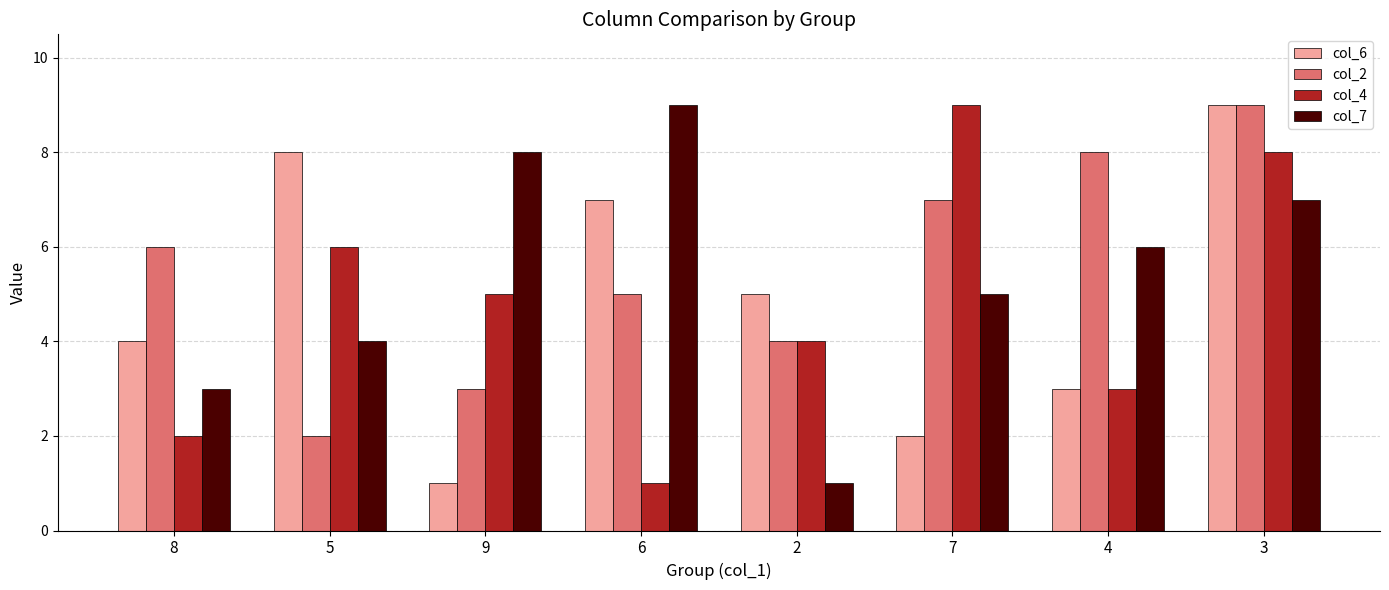

At which label does col_6 reach its peak?

3